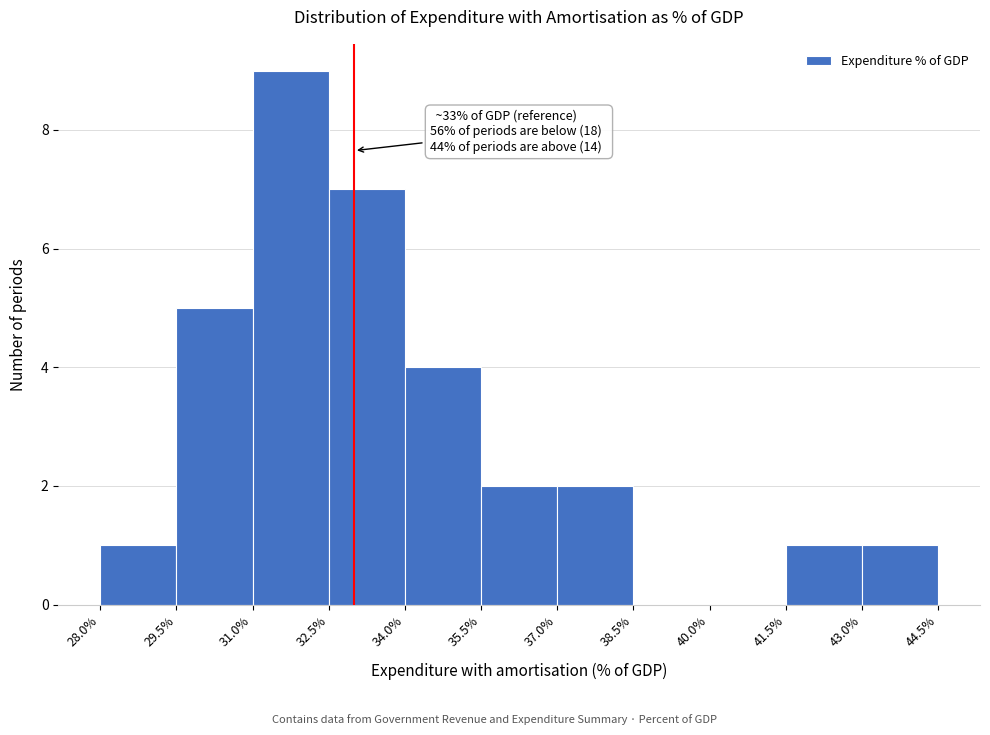

Over which range of the x-axis is the bar tallest?

31.0% to 32.5%